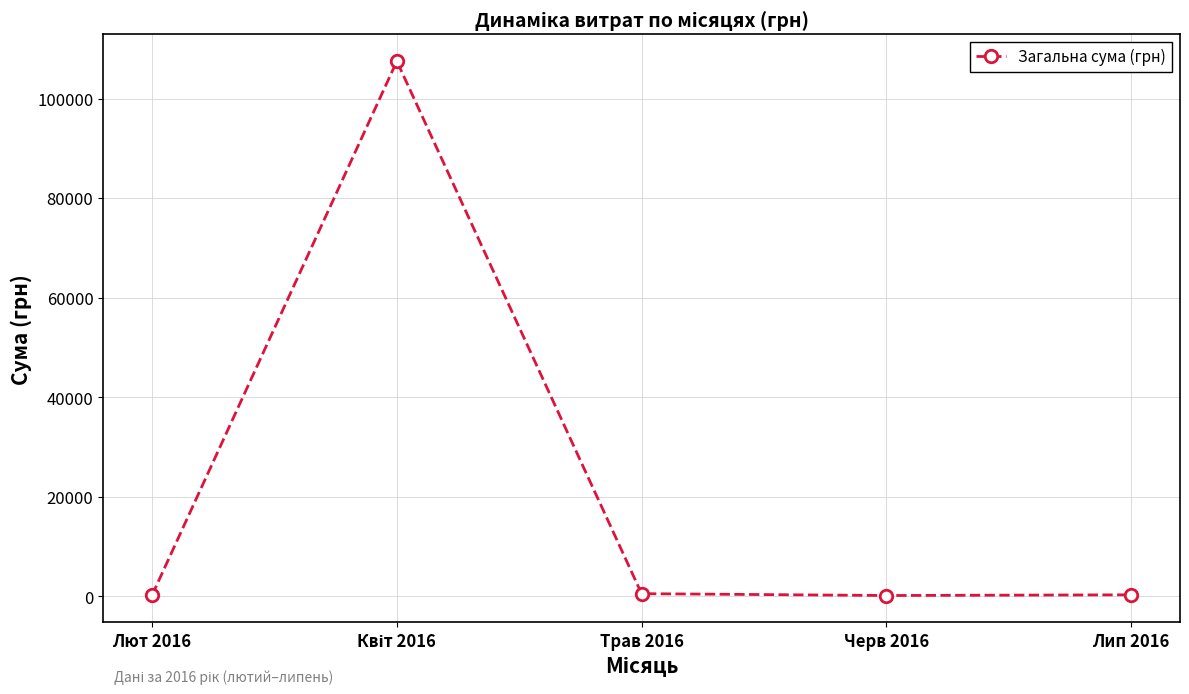

True or false: the data has more than 2 interior local peaks.

False